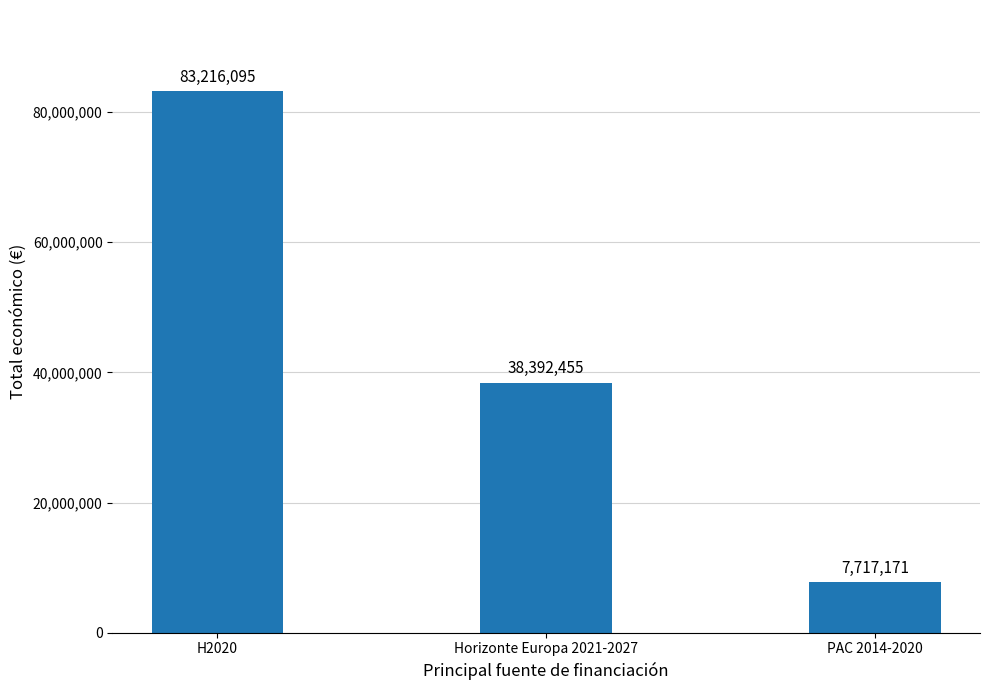

What is the minimum value shown in the chart?

7717171